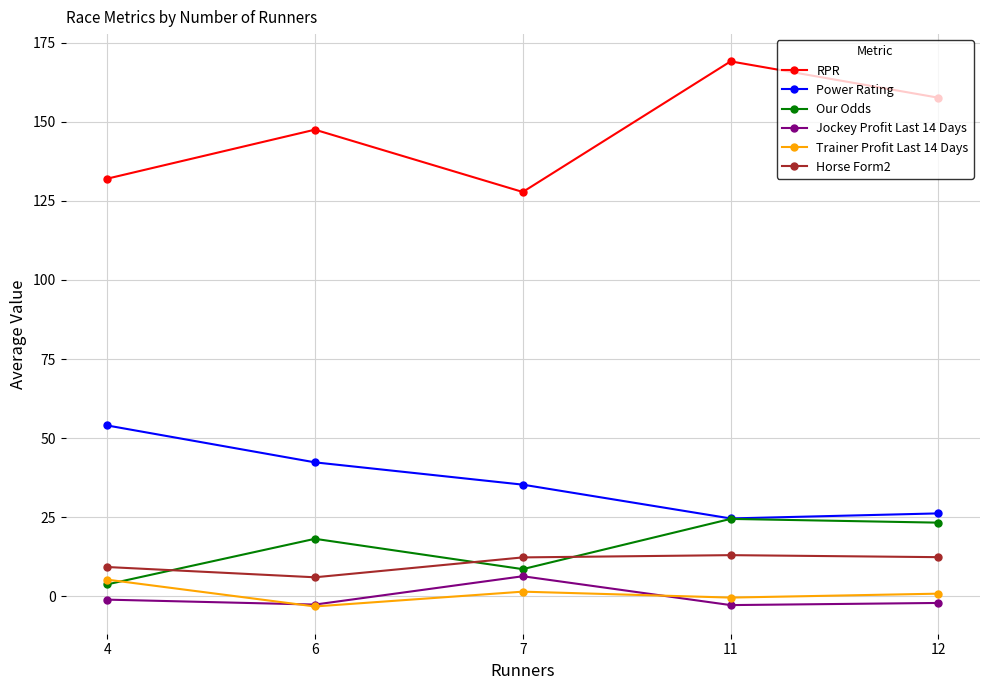

Is the value of Horse Form2 at 11 greater than the value of Jockey Profit Last 14 Days at 6?

Yes